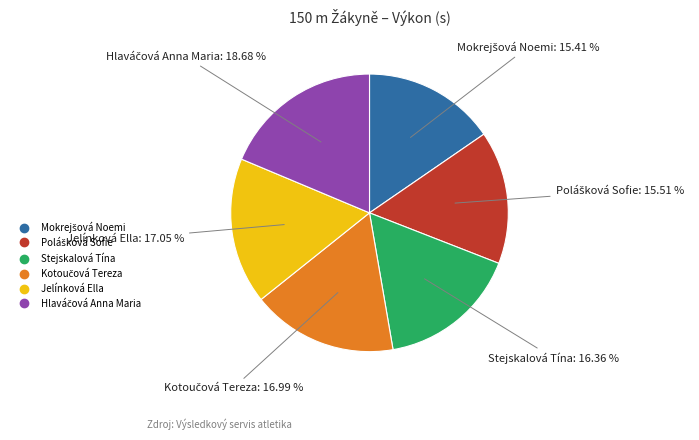

What percentage is the Jelínková Ella slice, to the nearest percent?

17%